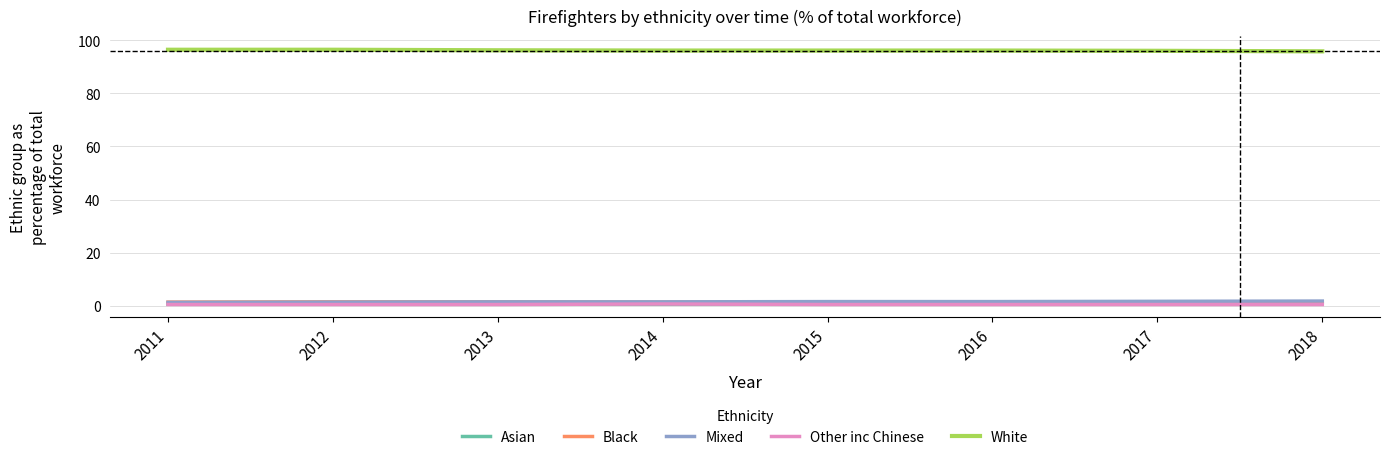

True or false: Asian and White intersect in this chart.

False